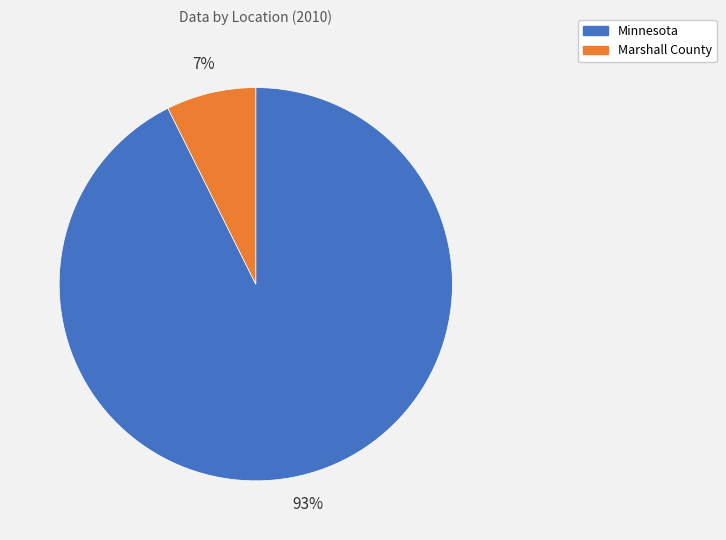

Which has a higher value, Minnesota or Marshall County?

Minnesota